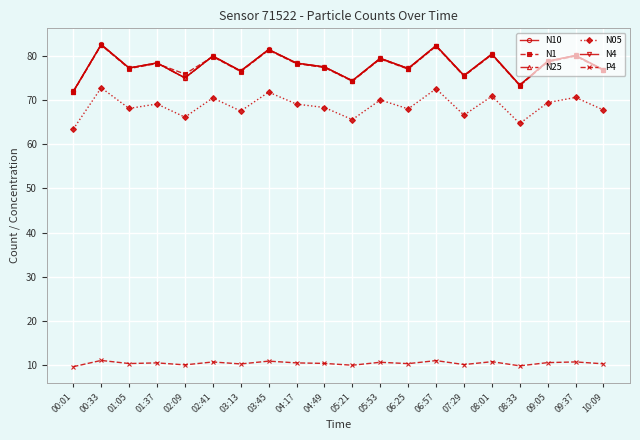

At which category does N05 reach its first local peak?

00:33